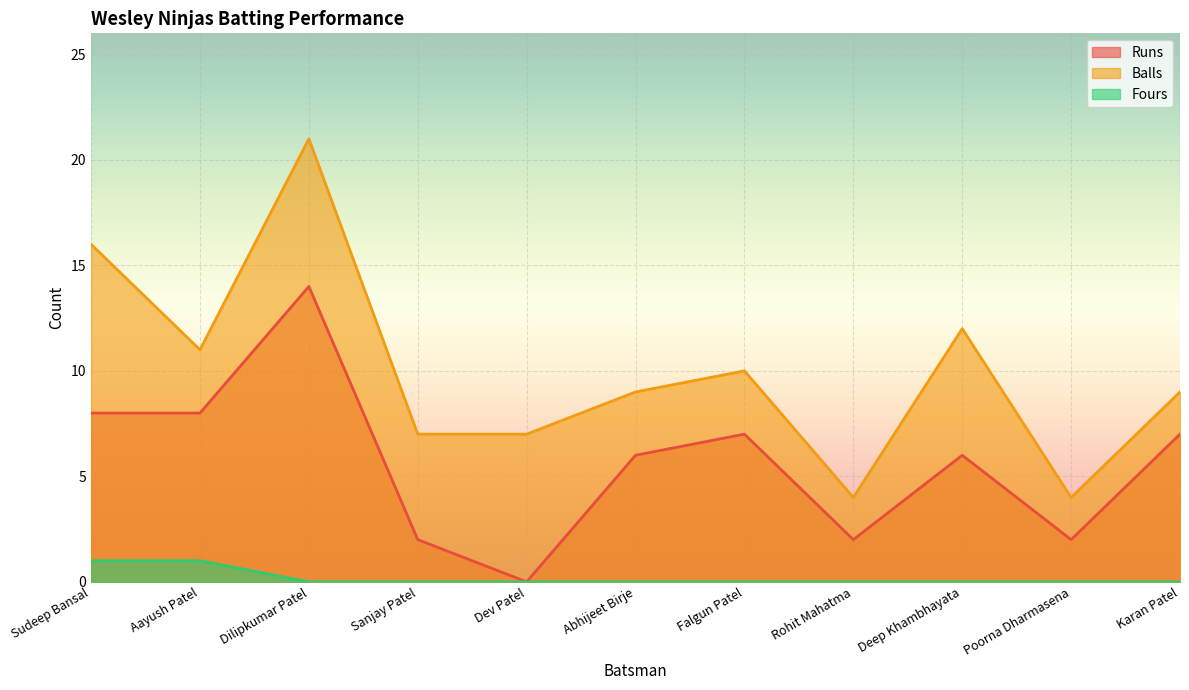

What is the label of the 8th point from the right?

Sanjay Patel